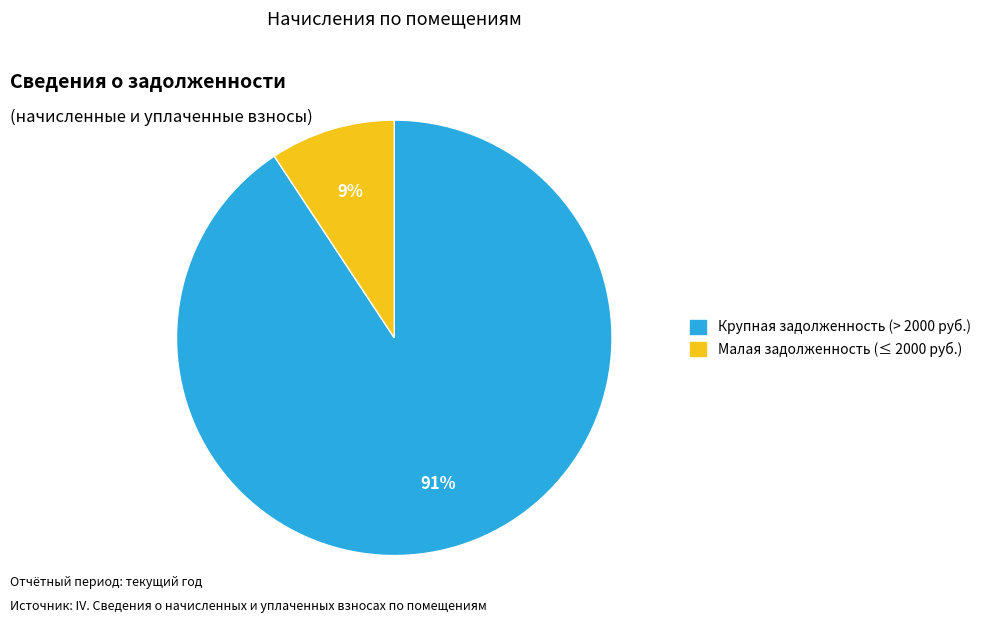

How many slices are in this pie chart?

2